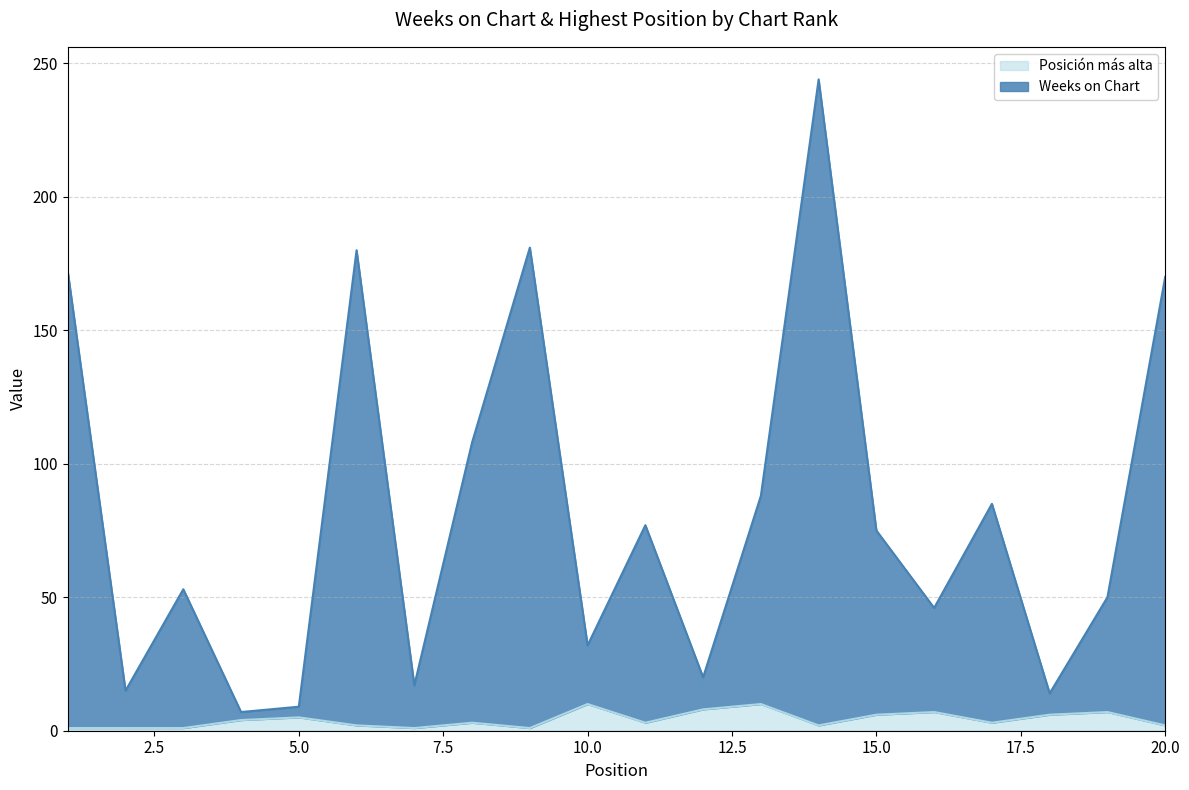

Rank the series by their average value, from highest to lowest.

Weeks on Chart, Posición más alta